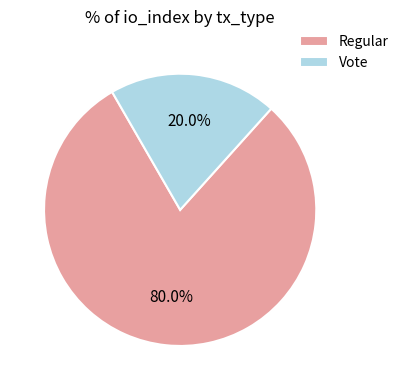

Count the number of slices in the pie.

2